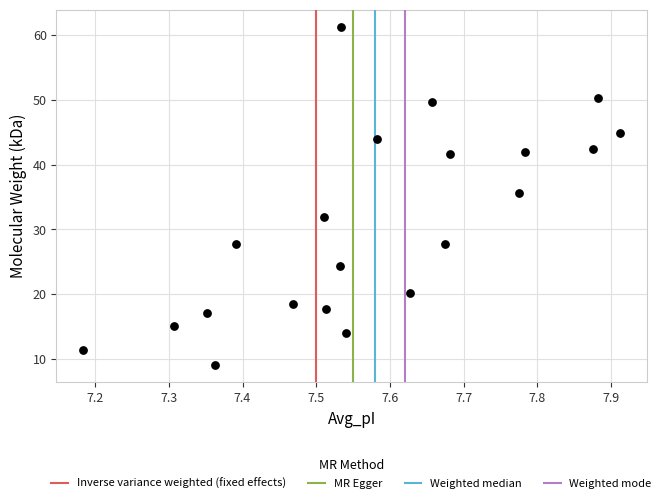

What is the range of Y values (max minus min)?

52.3